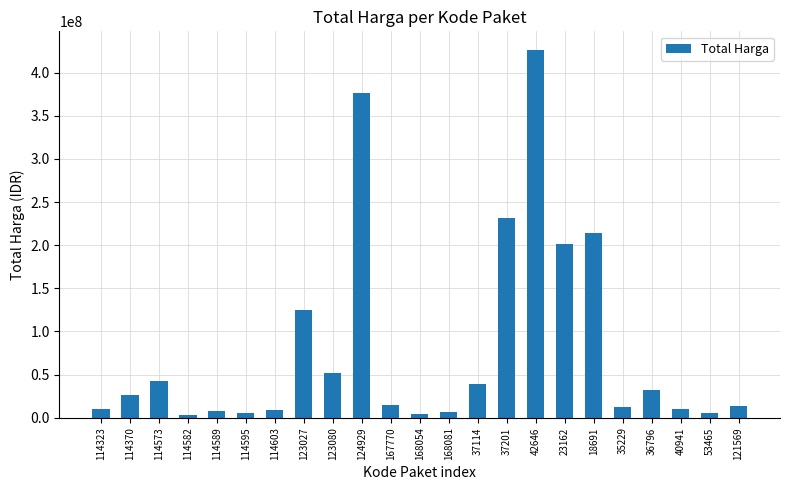

The value at 123027 is 124900000. True or false?

True